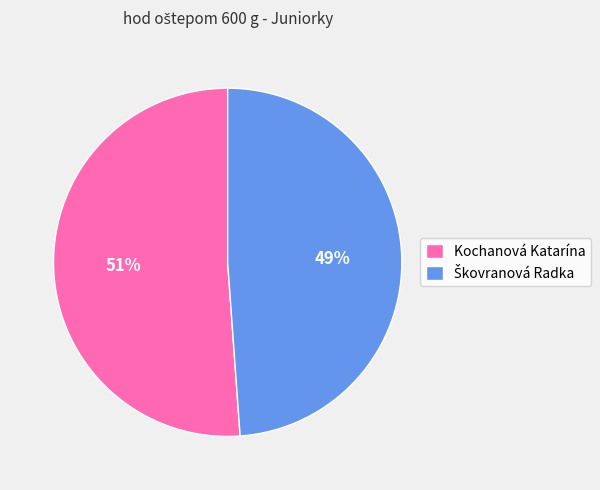

How many slices are in this pie chart?

2